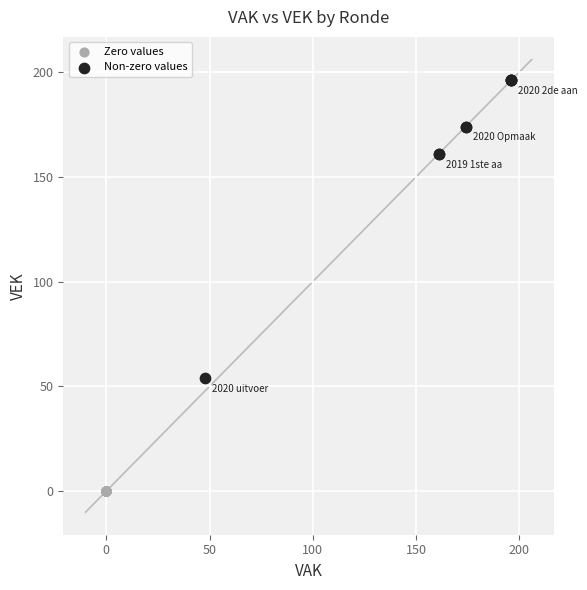

Which series reaches the minimum Y coordinate?

Zero values